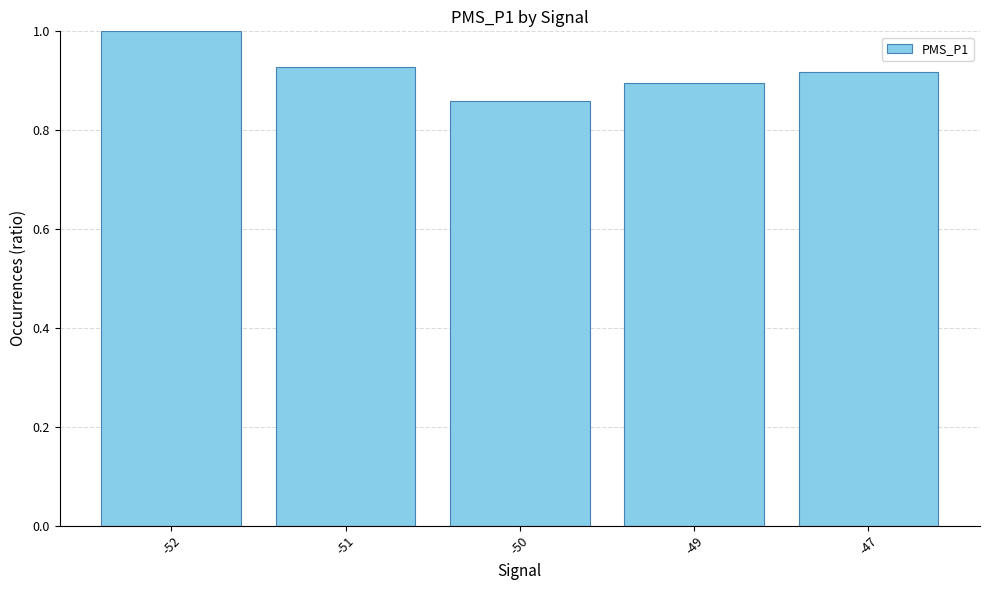

Which category has the lowest value across all series?

-50